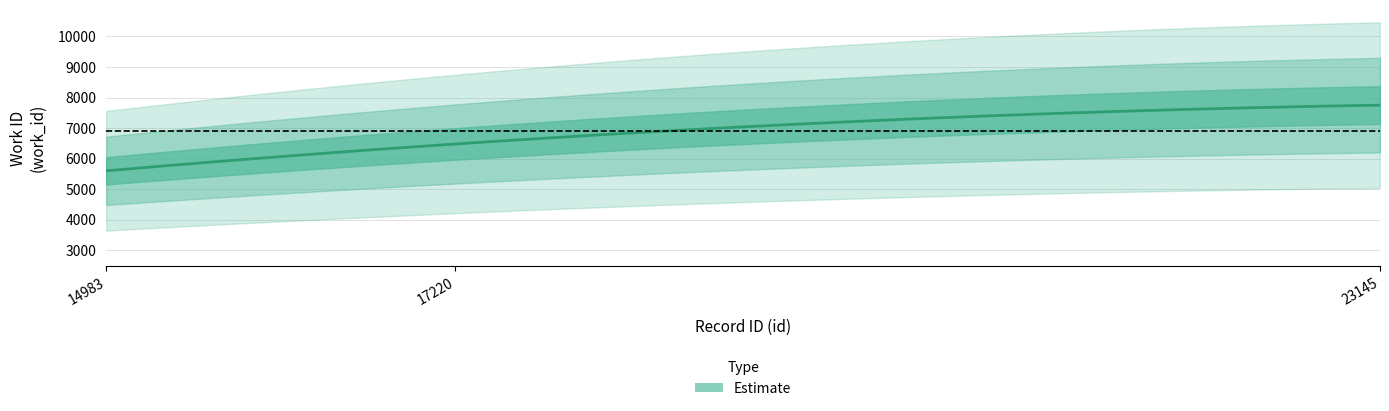

List the labels in order of value, largest first.

23145, 17220, 14983